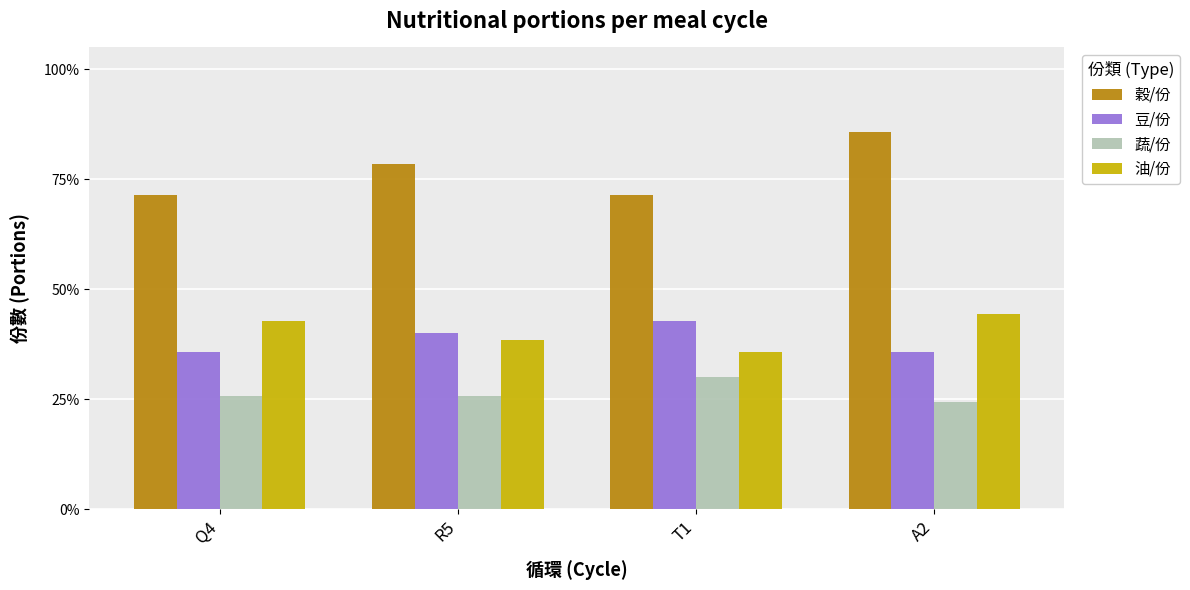

What is the spread (max minus min) of values at A2?

0.6